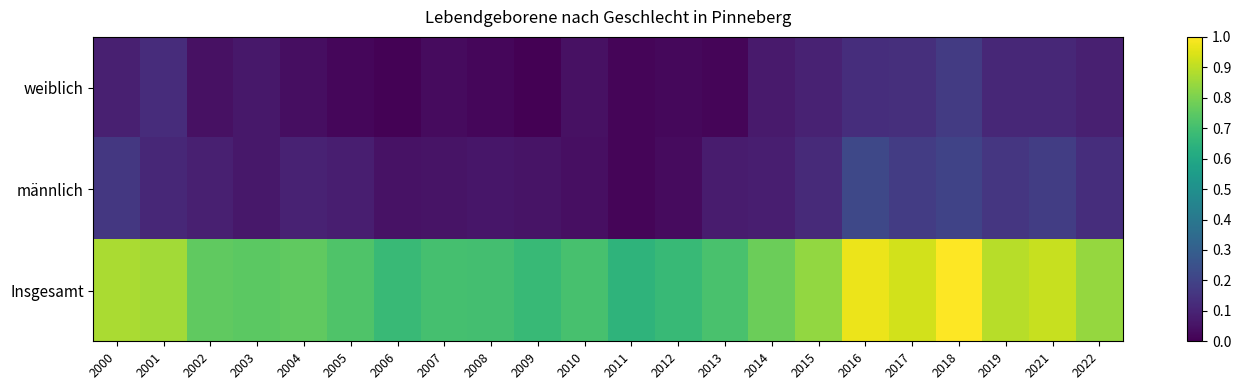

Reading left to right, extract all data points from this chart.

weiblich: 2000=0.1	2001=0.1	2002=0.0	2003=0.1	2004=0.0	2005=0.0	2006=0.0	2007=0.0	2008=0.0	2009=0.0	2010=0.0	2011=0.0	2012=0.0	2013=0.0	2014=0.1	2015=0.1	2016=0.1	2017=0.1	2018=0.2	2019=0.1	2021=0.1	2022=0.1
männlich: 2000=0.2	2001=0.1	2002=0.1	2003=0.1	2004=0.1	2005=0.1	2006=0.0	2007=0.1	2008=0.1	2009=0.1	2010=0.0	2011=0.0	2012=0.0	2013=0.1	2014=0.1	2015=0.1	2016=0.2	2017=0.2	2018=0.2	2019=0.2	2021=0.2	2022=0.1
Insgesamt: 2000=0.9	2001=0.9	2002=0.8	2003=0.7	2004=0.8	2005=0.7	2006=0.7	2007=0.7	2008=0.7	2009=0.7	2010=0.7	2011=0.6	2012=0.7	2013=0.7	2014=0.8	2015=0.8	2016=1.0	2017=0.9	2018=1.0	2019=0.9	2021=0.9	2022=0.8